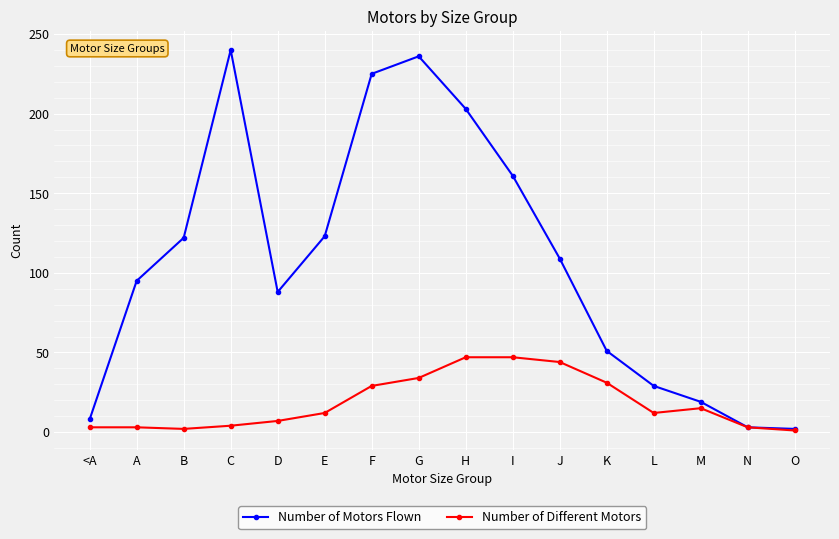

How many lines are shown in the chart?

2